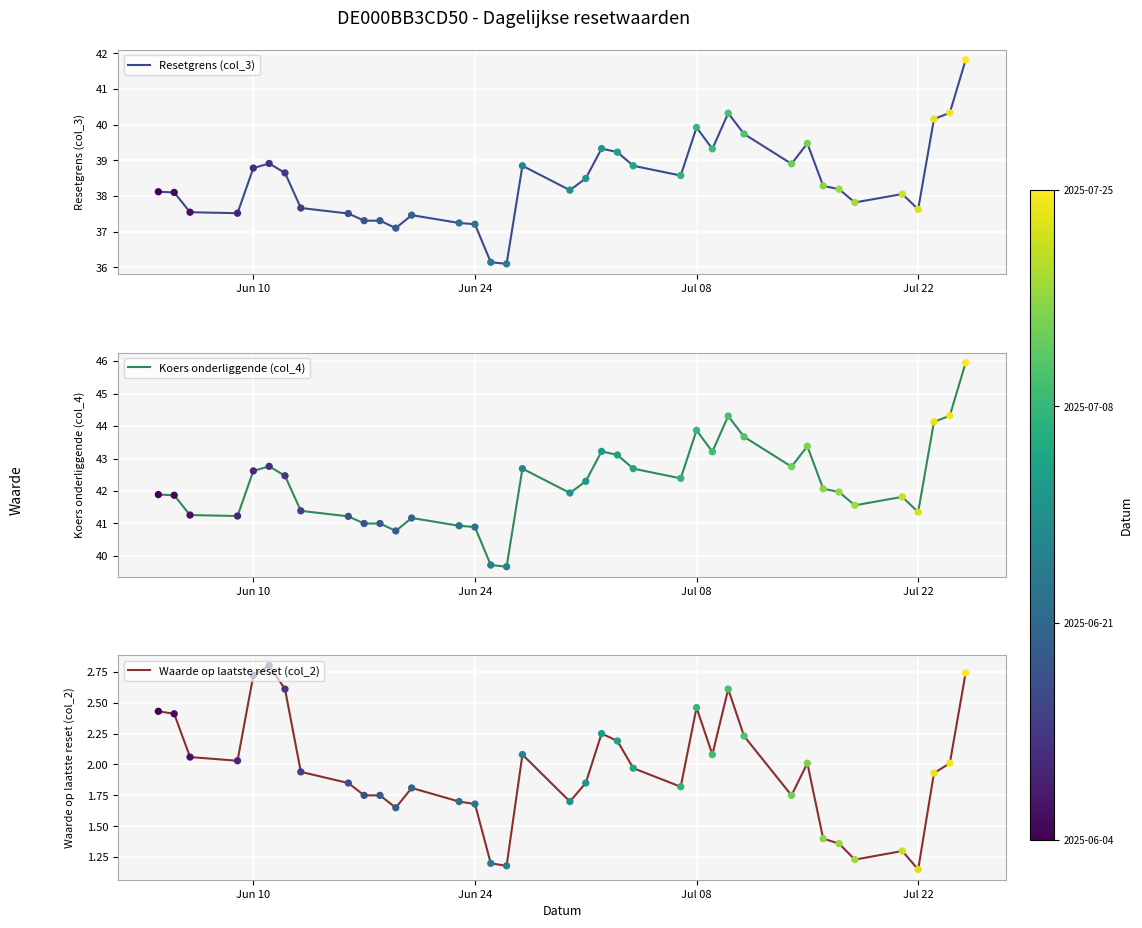

What are all the series names shown in the legend?

Resetgrens (col_3), Koers onderliggende (col_4), Waarde op laatste reset (col_2)